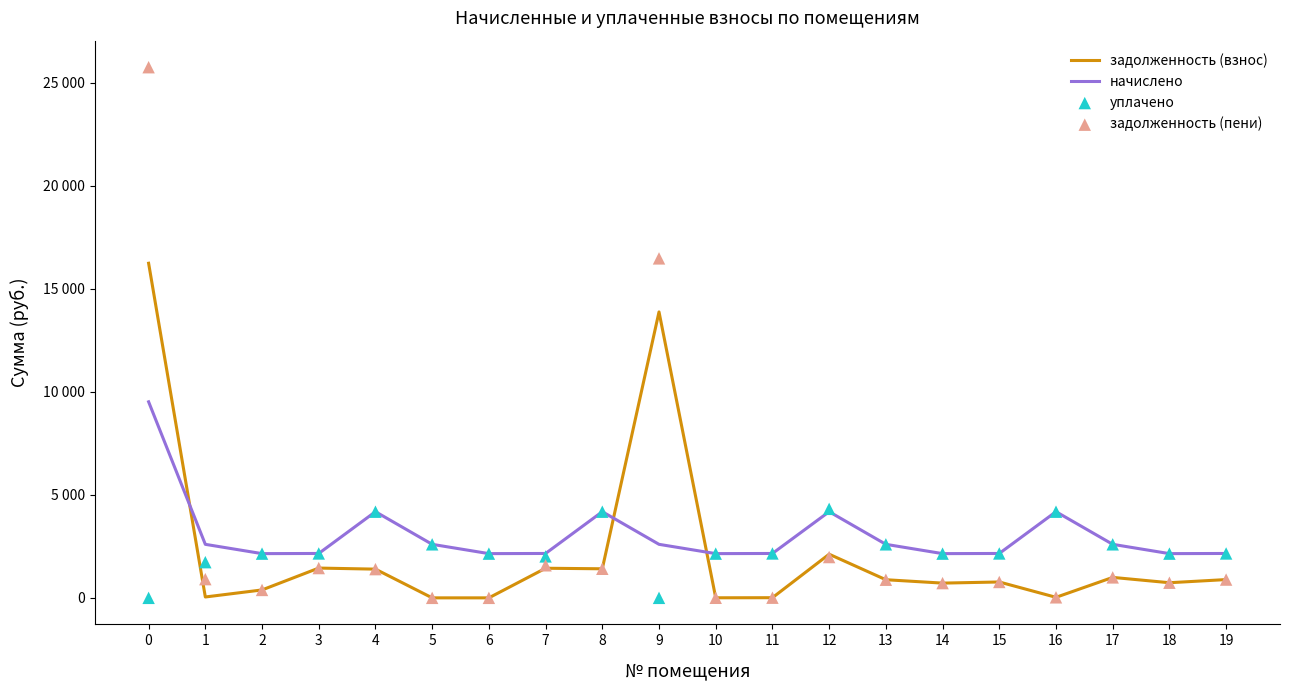

Which series has the largest total across all categories?

начислено